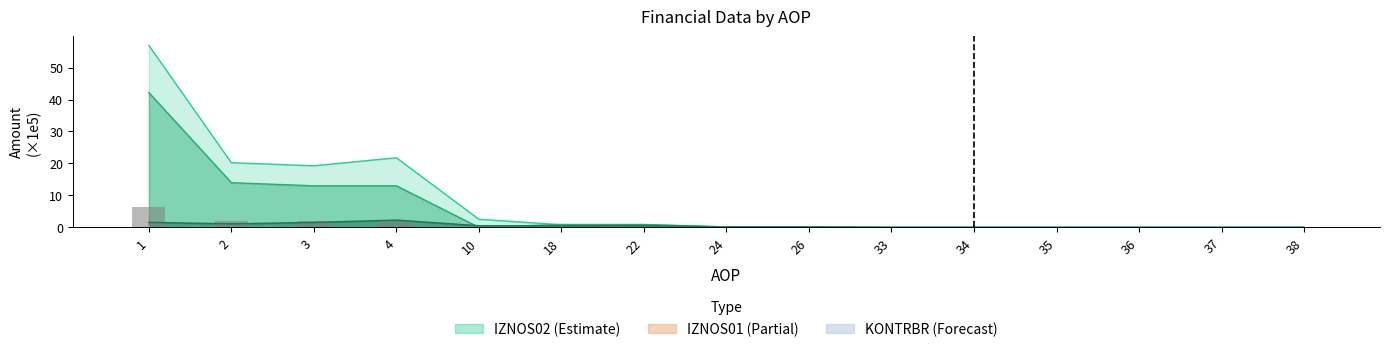

The chart shows a value of 0.1 at 18. True or false?

True